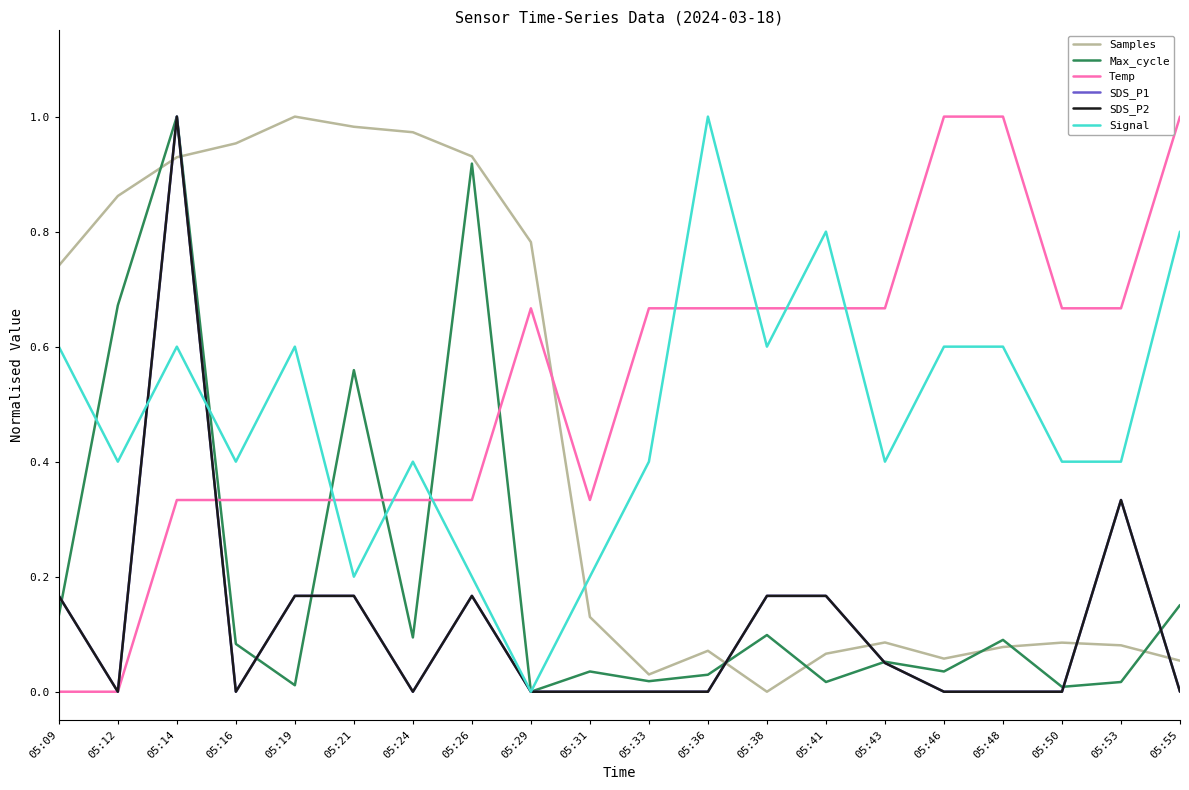

Rank the series at 05:46 from highest to lowest value.

Temp, Signal, Samples, Max_cycle, SDS_P1, SDS_P2